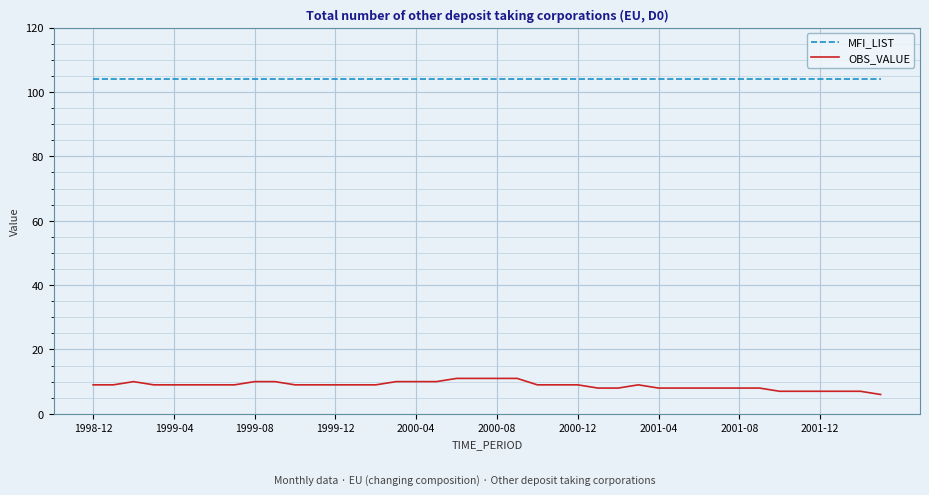

What is the smallest value displayed?

6